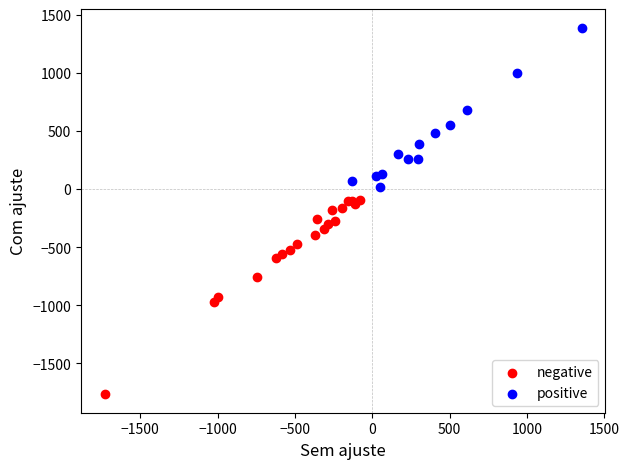

Which series has the widest spread of Y values?

negative